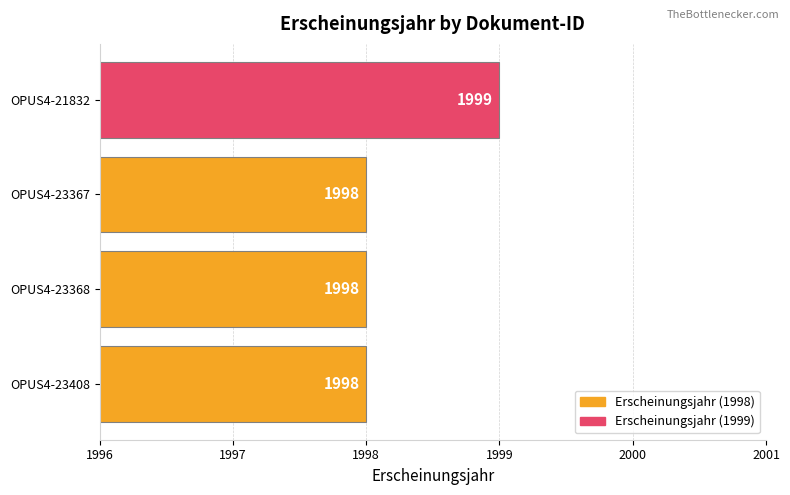

What is the minimum value shown in the chart?

1998